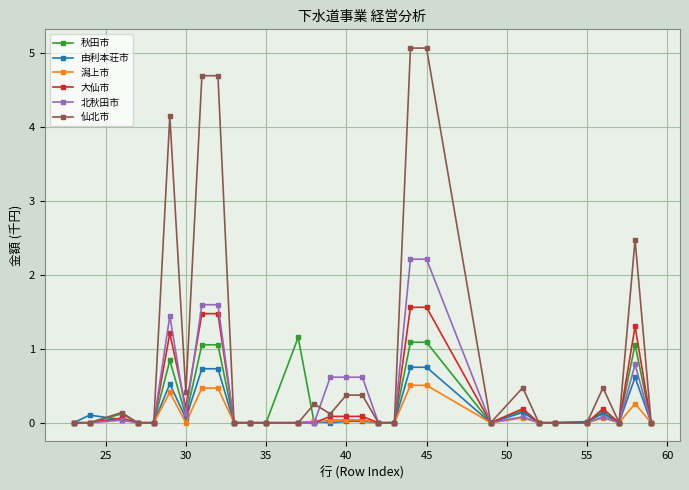

Which series has the largest total across all categories?

仙北市